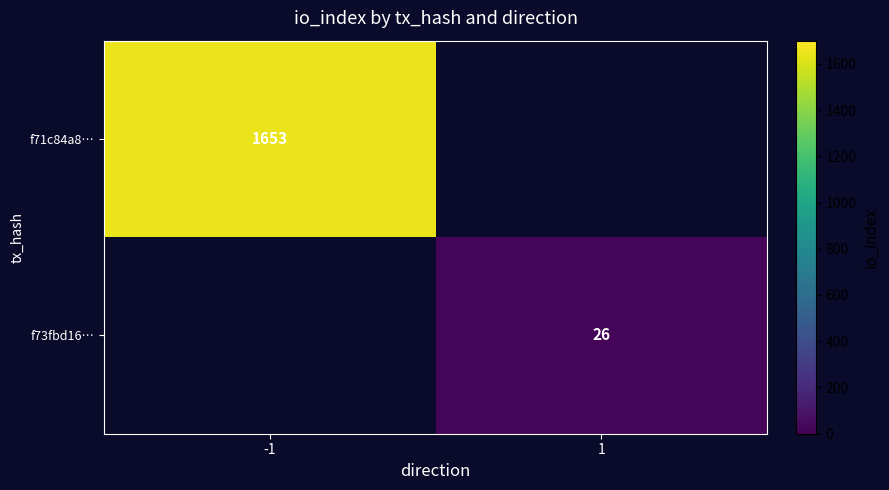

Is the value of f73fbd16… at 1 greater than the value of f71c84a8… at -1?

No